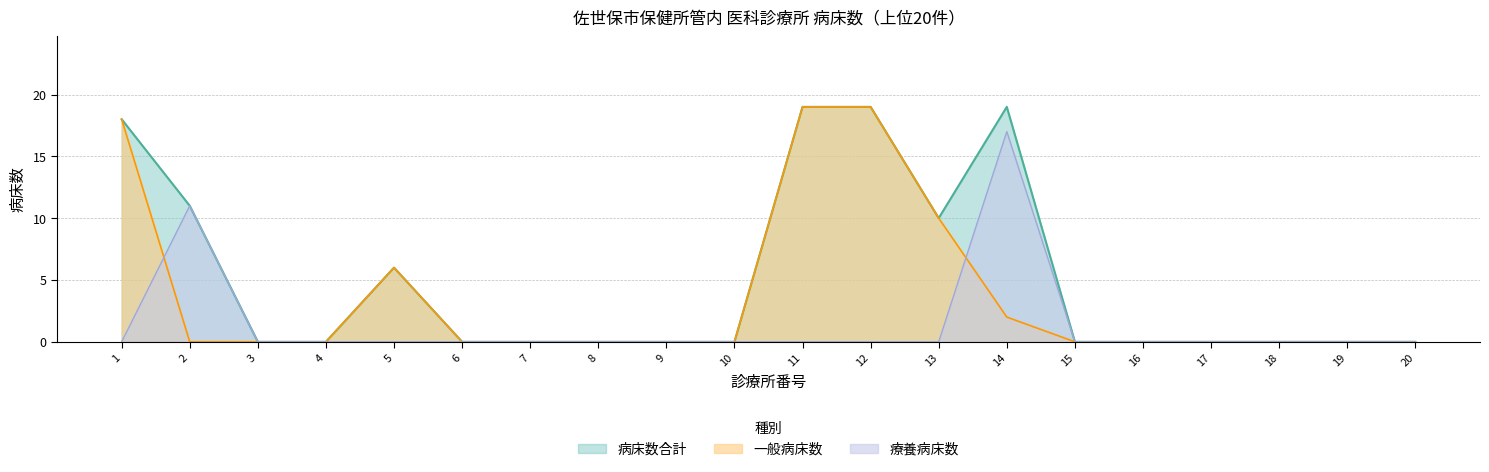

What is the average value of the 病床数合計 series?

5